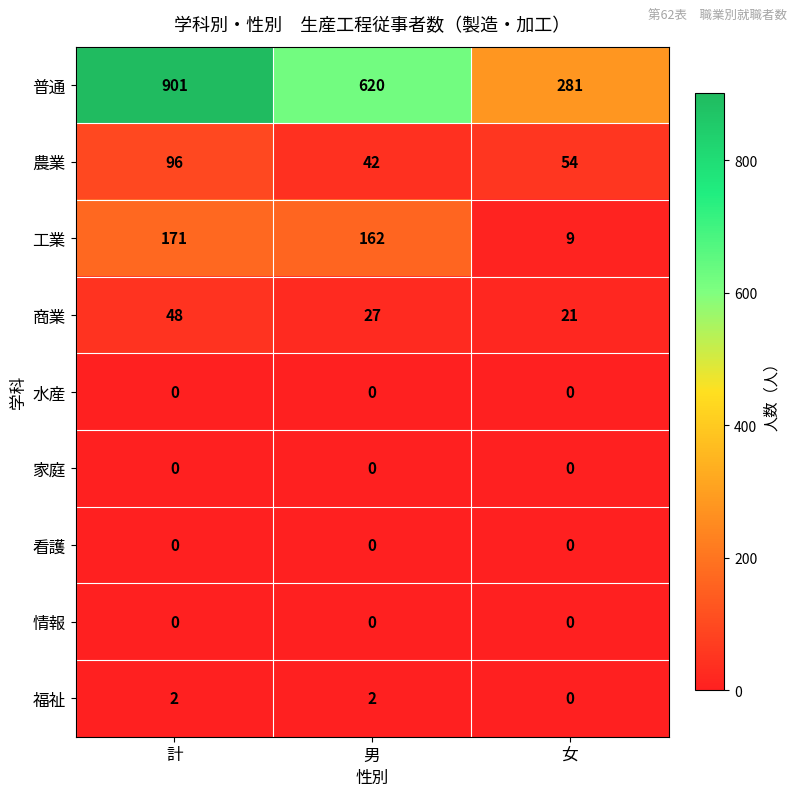

At which label is 工業 closest to 90?

男